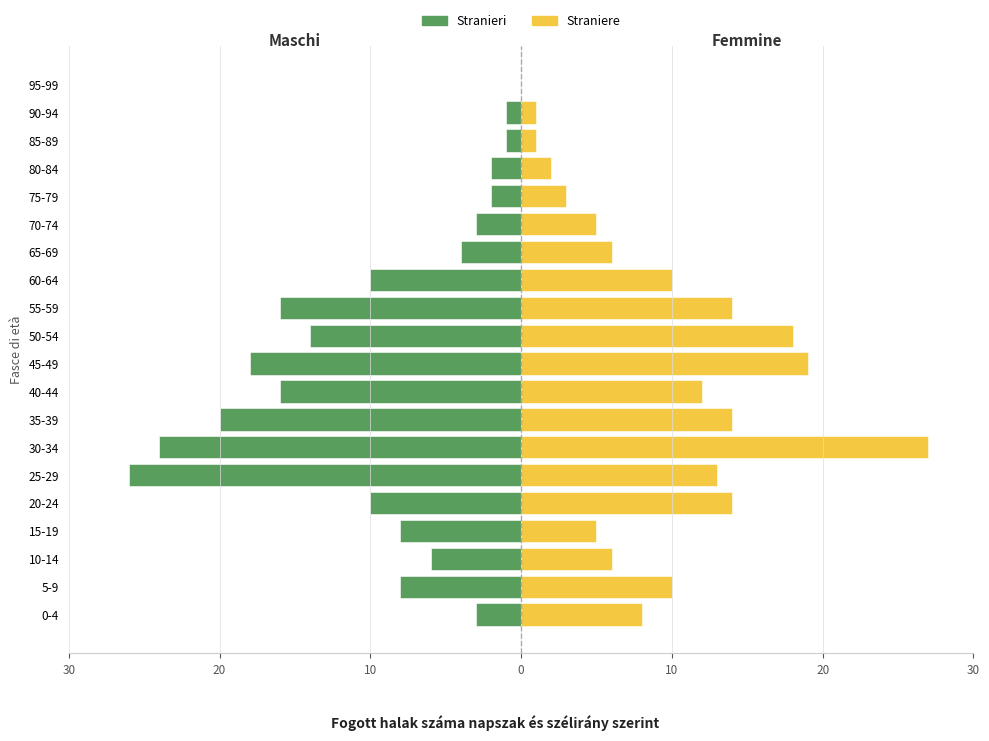

What are all the series names shown in the legend?

Stranieri, Straniere